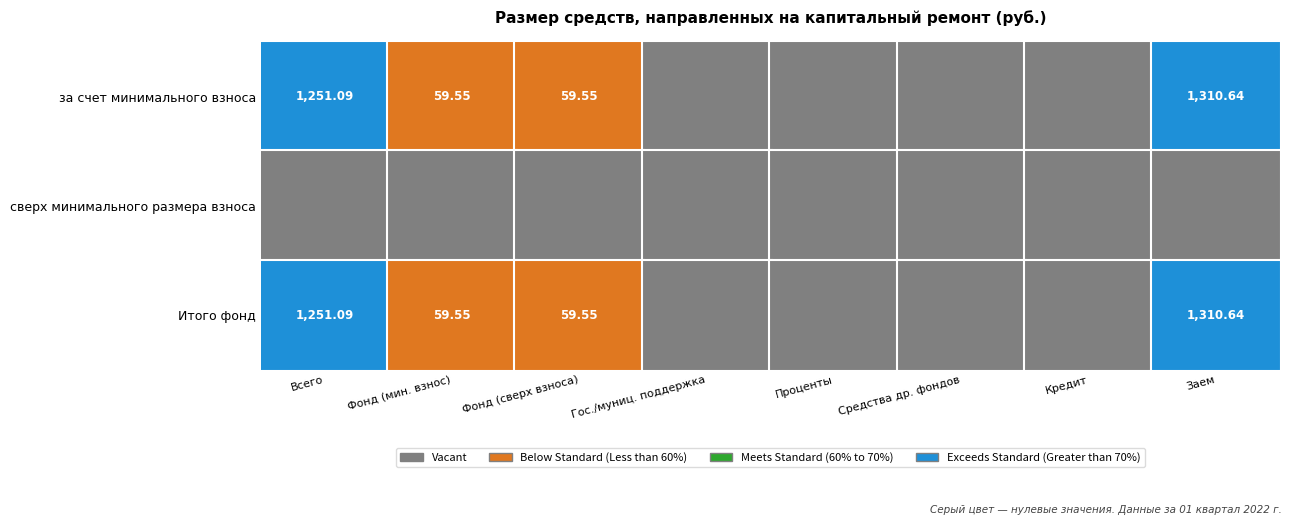

What is the difference between the maximum and minimum values in the Итого фонд series?

1310.6